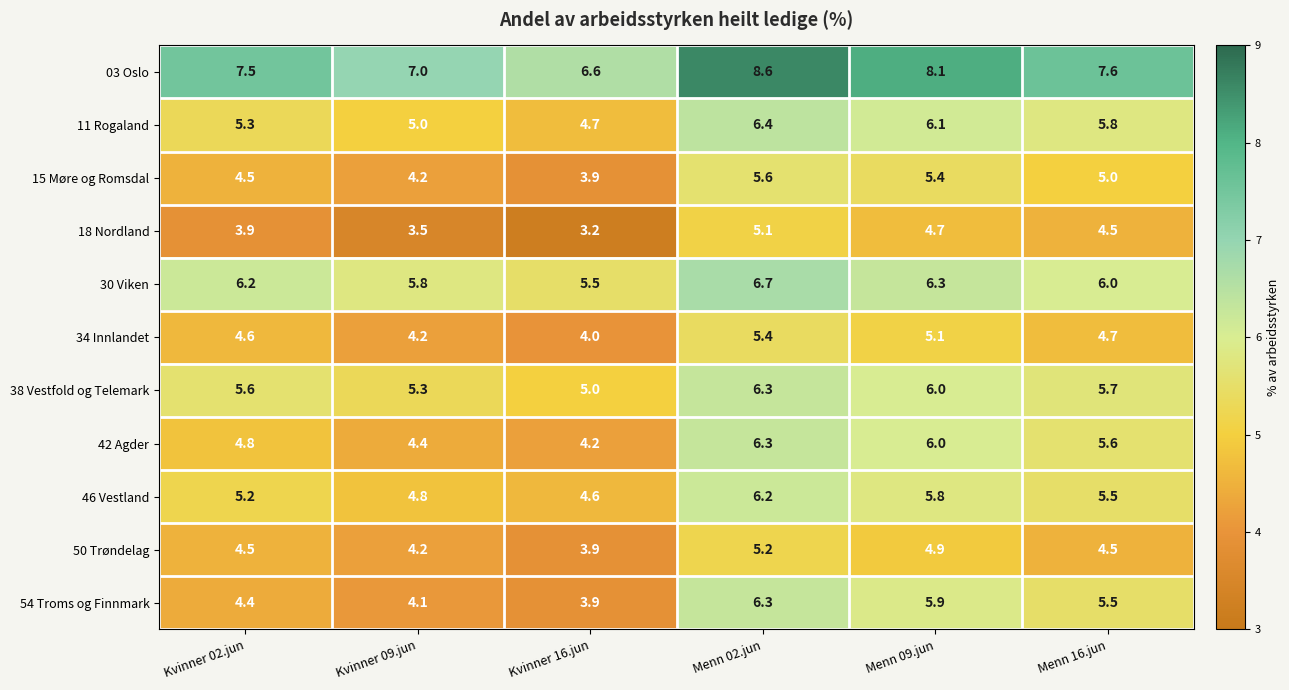

What is the difference between the 50 Trøndelag values at Kvinner 02.jun and Menn 02.jun?

0.7